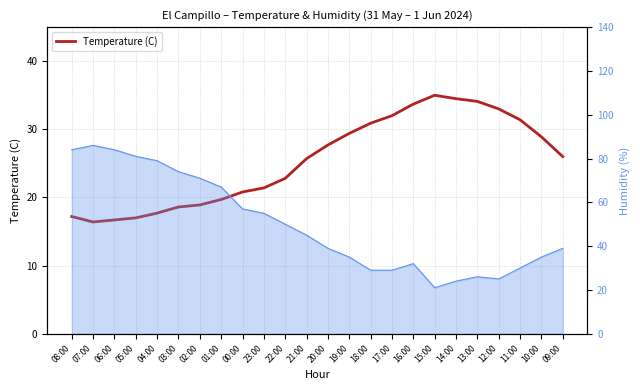

At which category does the chart reach its peak across all series?

15:00